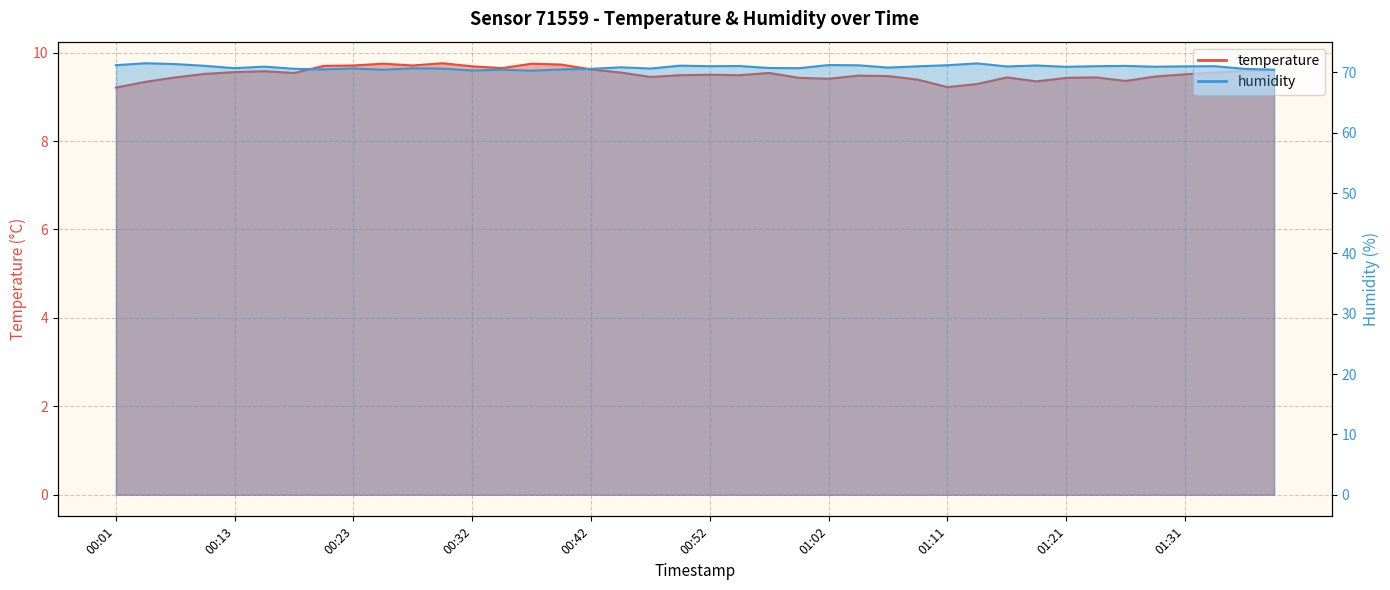

True or false: temperature has a value of 9.5 at 00:08.

True